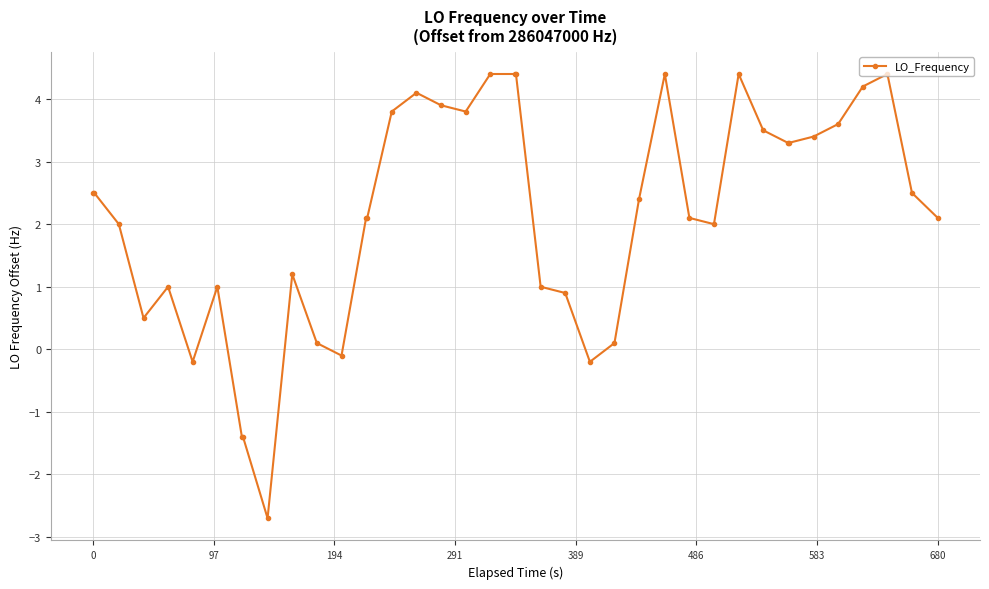

What is the minimum value shown in the chart?

-2.7